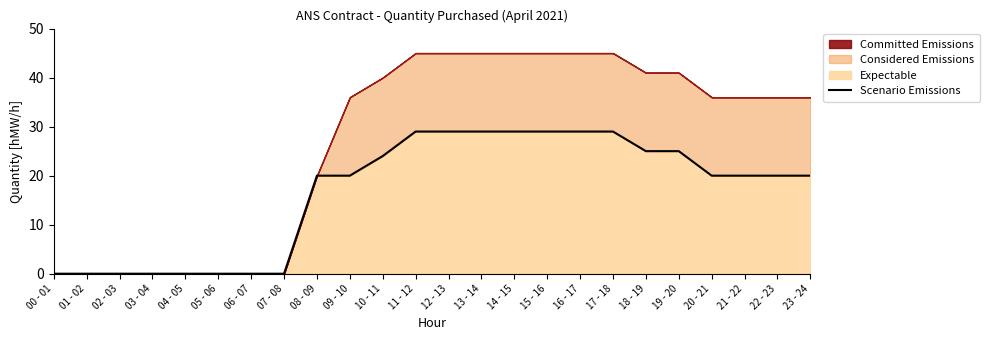

How many lines are shown in the chart?

1